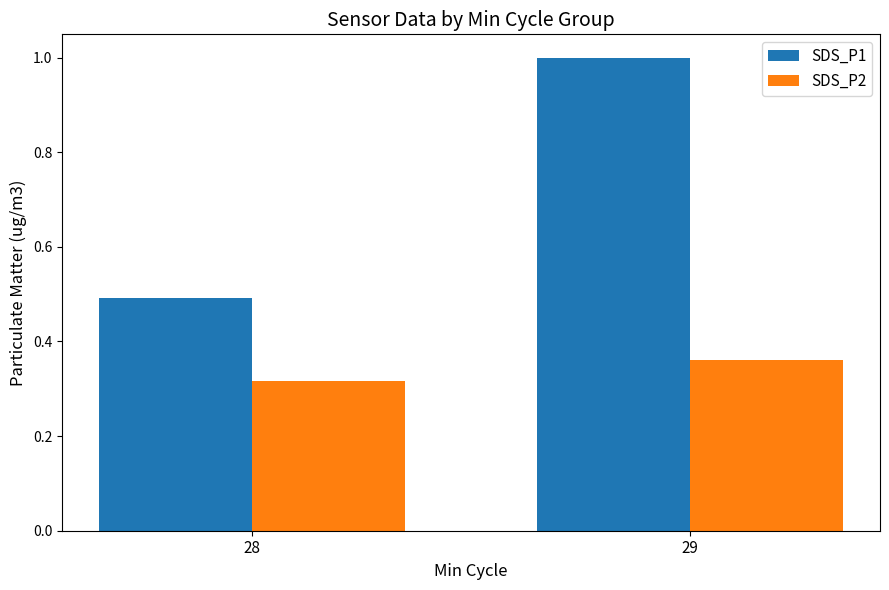

At which label does SDS_P2 reach its minimum?

28